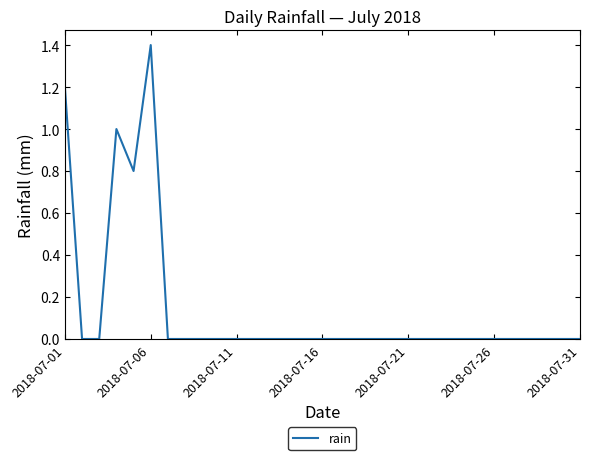

What is the difference between the maximum and minimum values?

1.4